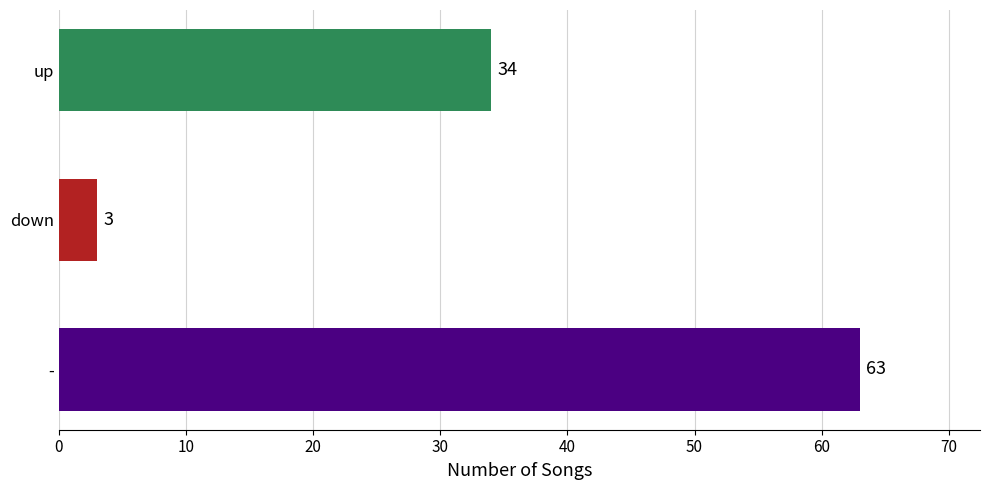

Count the values in the range 3 to 63.

3